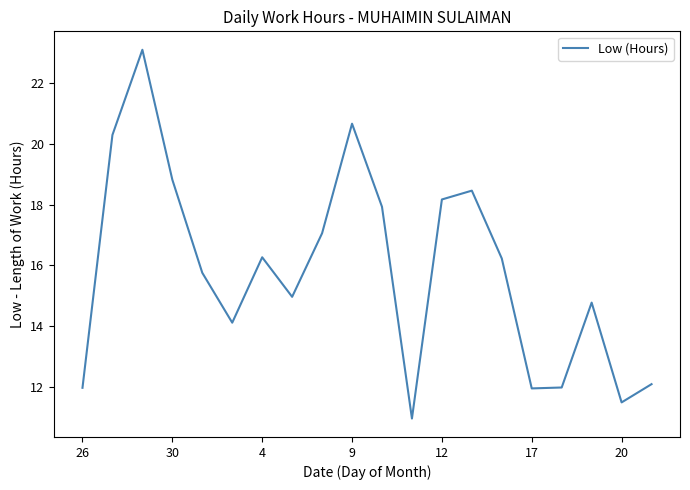

What is the greatest value displayed?

23.1